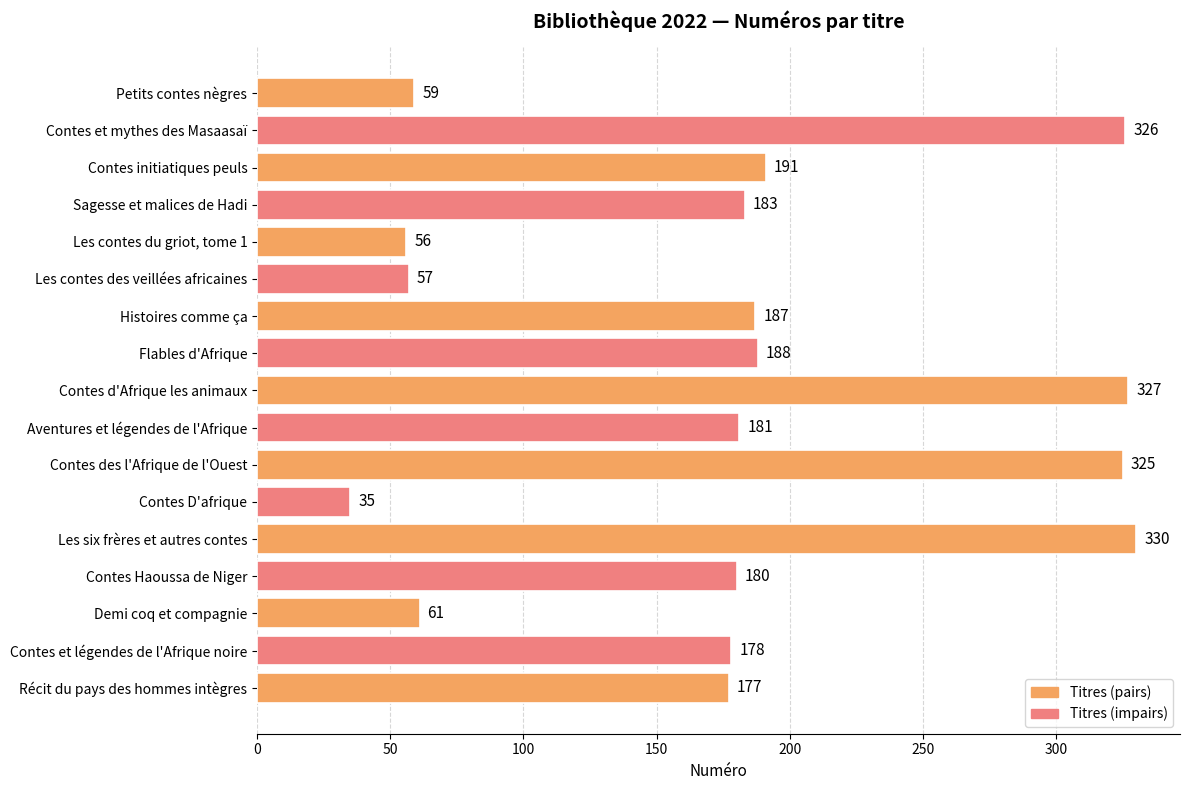

Rank the categories by value from lowest to highest.

Contes D'afrique, Les contes du griot, tome 1, Les contes des veillées africaines, Petits contes nègres, Demi coq et compagnie, Récit du pays des hommes intègres, Contes et légendes de l'Afrique noire, Contes Haoussa de Niger, Aventures et légendes de l'Afrique, Sagesse et malices de Hadi, Histoires comme ça, Flables d'Afrique, Contes initiatiques peuls, Contes des l'Afrique de l'Ouest, Contes et mythes des Masaasaï, Contes d'Afrique les animaux, Les six frères et autres contes